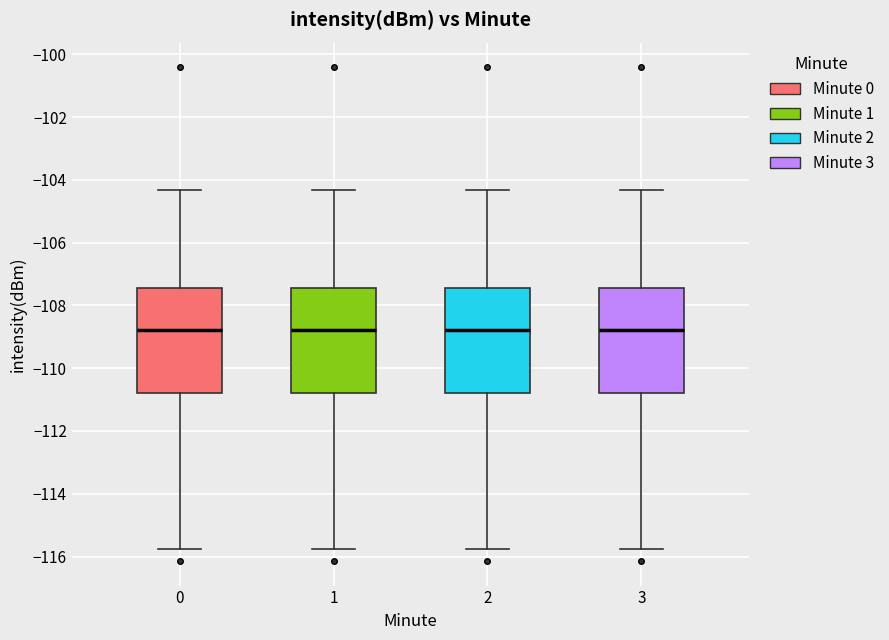

Where does the upper whisker of the box at x = 1 end on the y-axis? The values are not printed on the chart, so give them approximately, as read against the axis.

-104.4